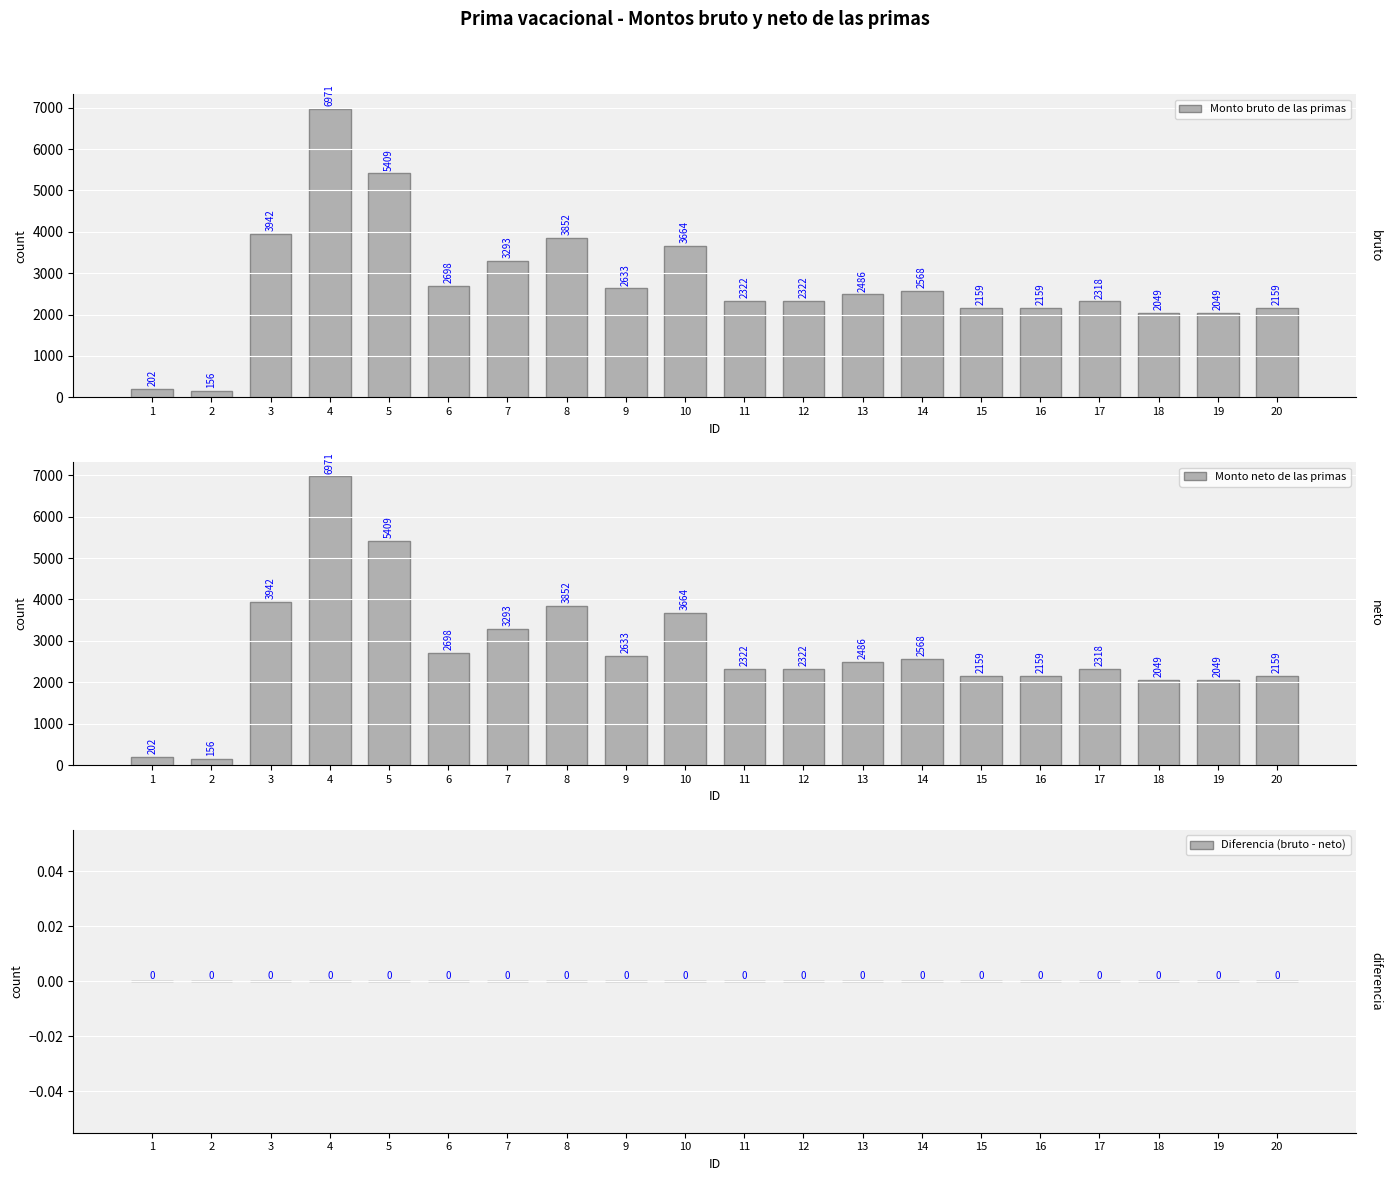

What is the total value across all series at 17?

4635.4